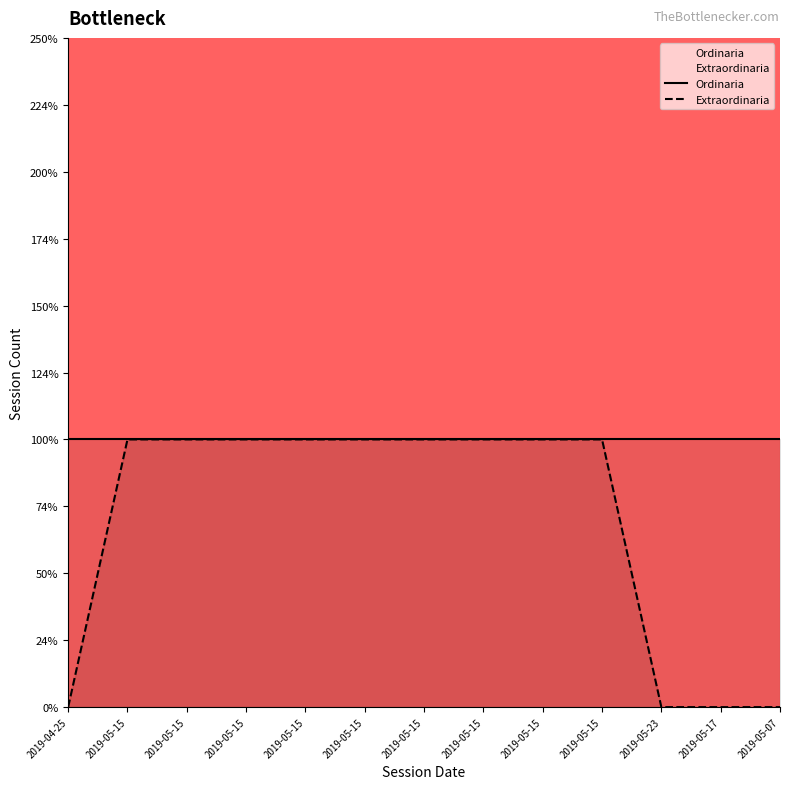

At which label is the value closest to 0?

2019-04-25